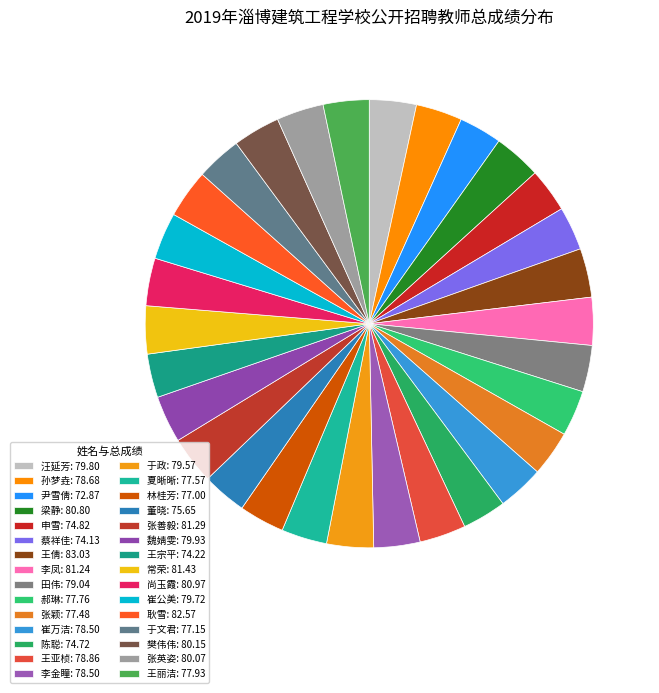

What percentage is NOT represented by 田伟?

96.6%